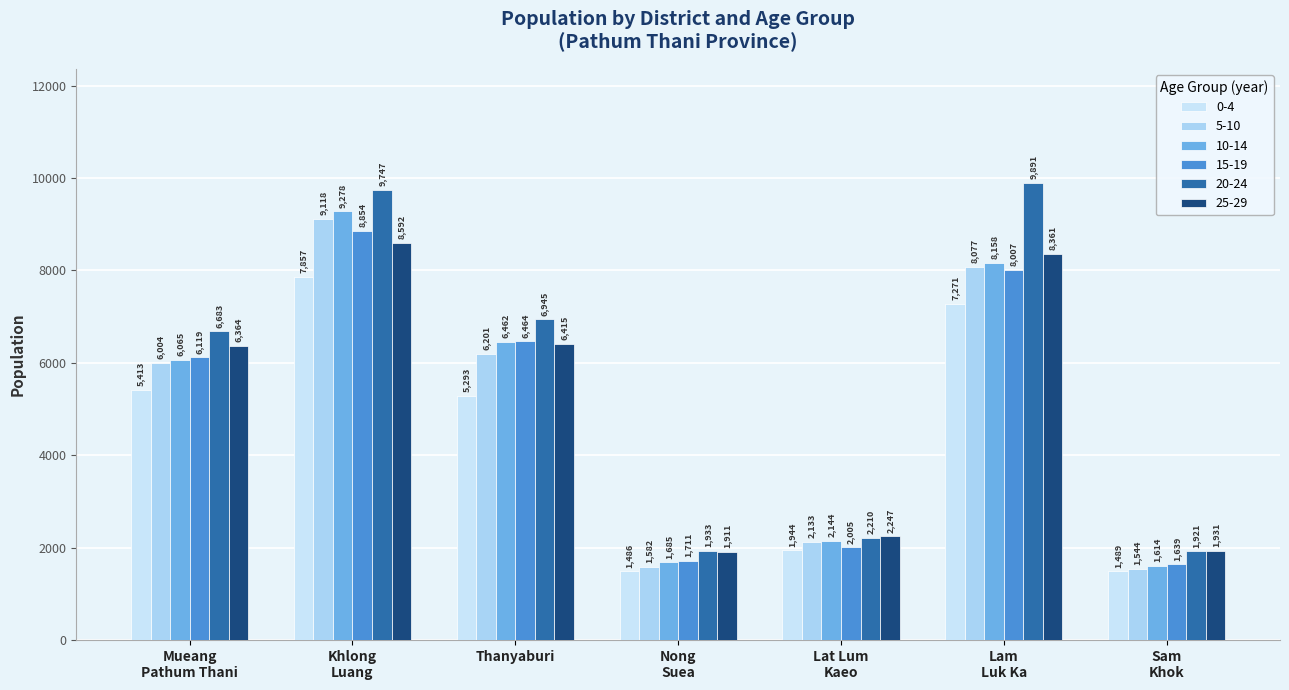

Between Mueang
Pathum Thani and Nong
Suea, which is larger?

Mueang
Pathum Thani